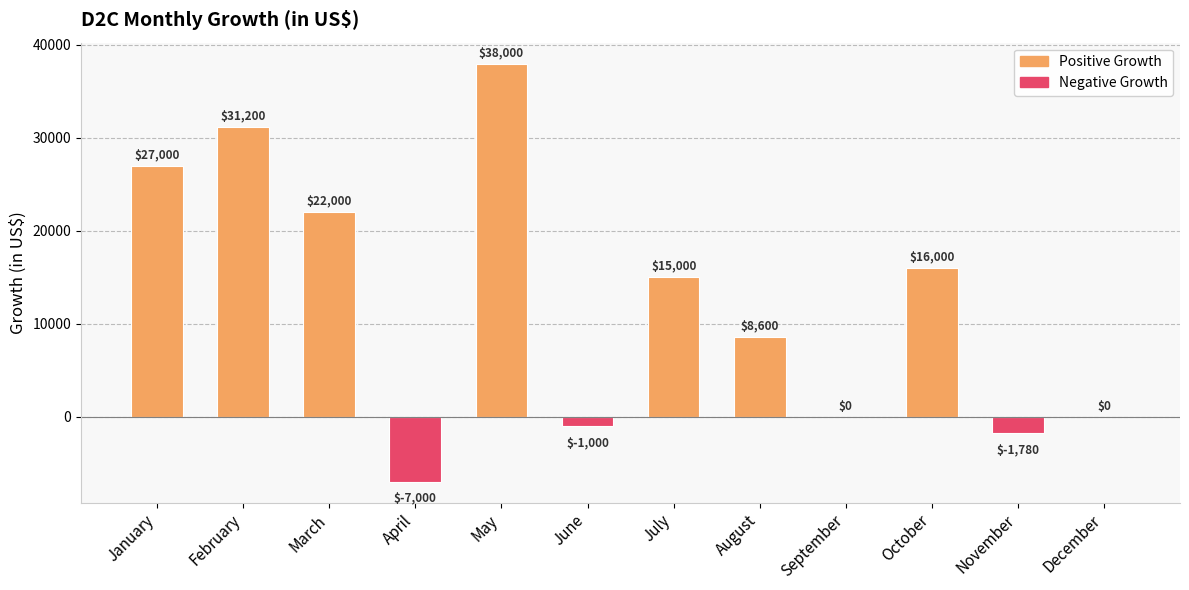

True or false: the data shows 36104 at January.

False